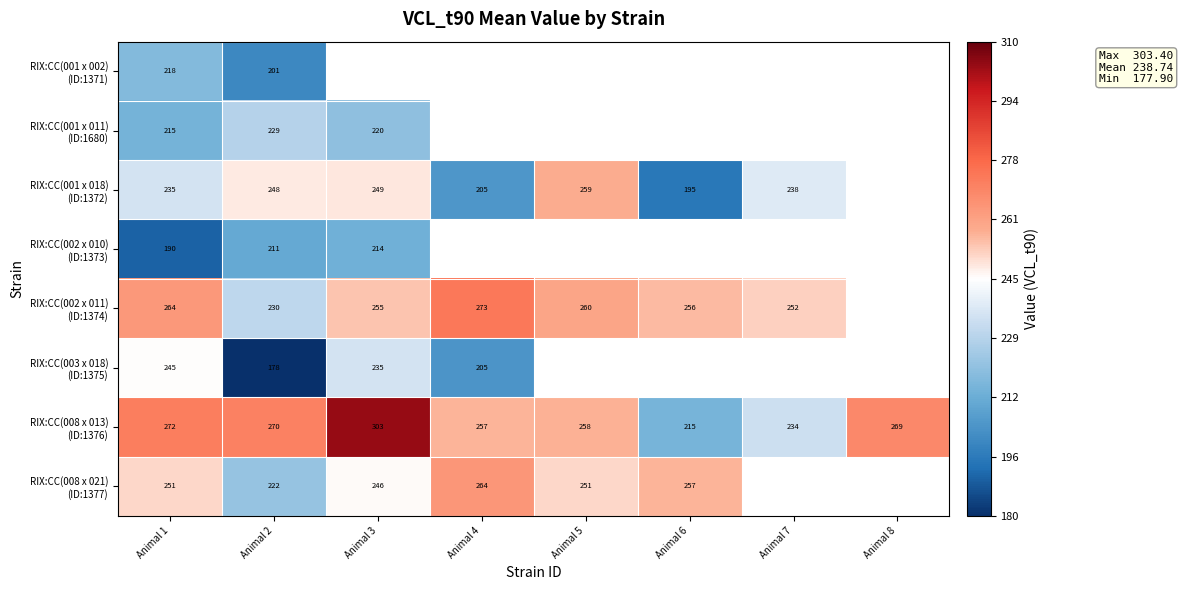

Which category has the lowest value across all series?

Animal 2